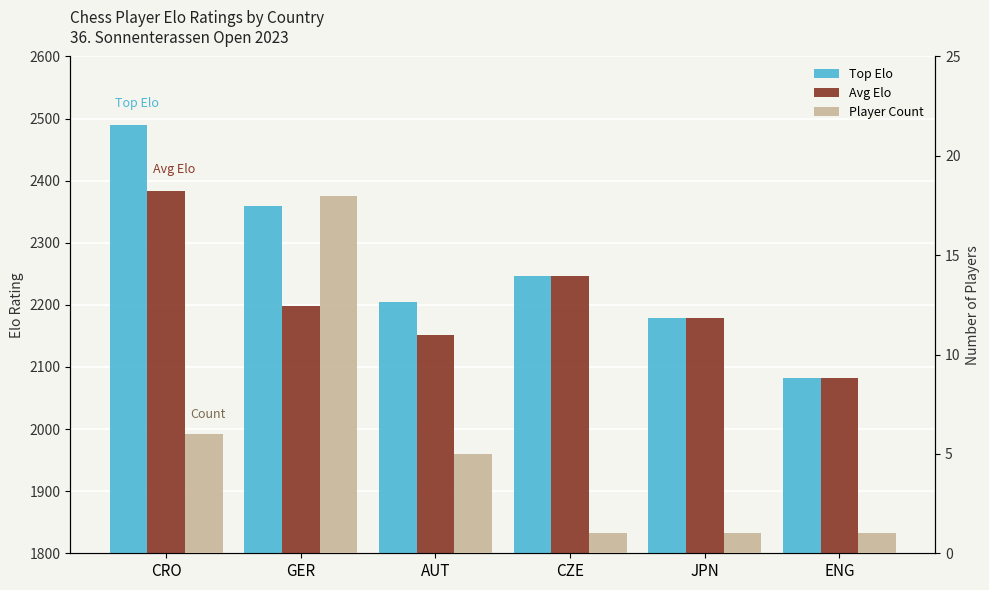

What are all the series names shown in the legend?

Top Elo, Avg Elo, Player Count